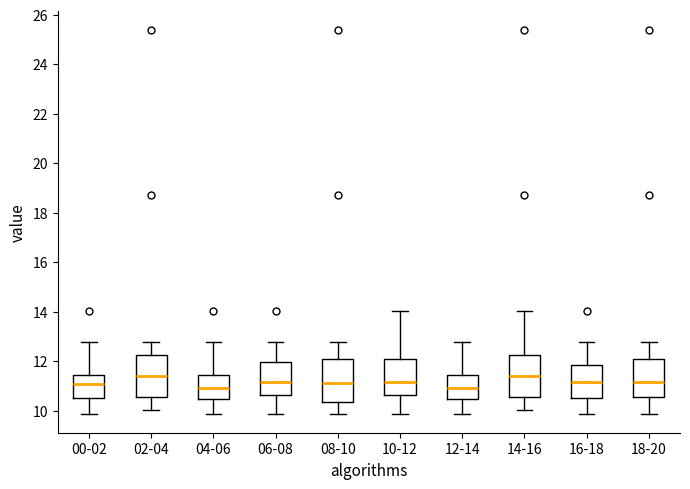

Reading left to right, transcribe this box plot: for each box, give where its median line is, the range the box spans, and where its two whiskers end, as read against the y-axis. The values are not printed on the chart, so give them approximately, as read against the axis.

00-02: median 11.0, box 10.6 to 11.4, whiskers 9.8 to 12.8
02-04: median 11.4, box 10.6 to 12.2, whiskers 10.0 to 12.8
04-06: median 11.0, box 10.4 to 11.4, whiskers 9.8 to 12.8
06-08: median 11.2, box 10.6 to 12.0, whiskers 9.8 to 12.8
08-10: median 11.2, box 10.4 to 12.2, whiskers 9.8 to 12.8
10-12: median 11.2, box 10.6 to 12.2, whiskers 9.8 to 14.0
12-14: median 11.0, box 10.4 to 11.4, whiskers 9.8 to 12.8
14-16: median 11.4, box 10.6 to 12.2, whiskers 10.0 to 14.0
16-18: median 11.2, box 10.6 to 11.8, whiskers 9.8 to 12.8
18-20: median 11.2, box 10.6 to 12.2, whiskers 9.8 to 12.8